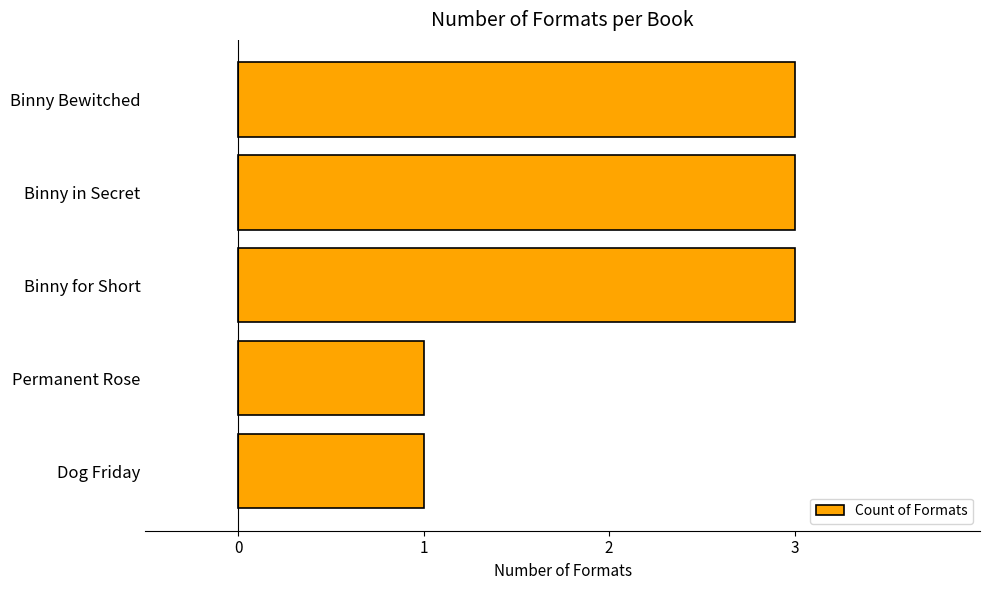

How many values are below 3?

2